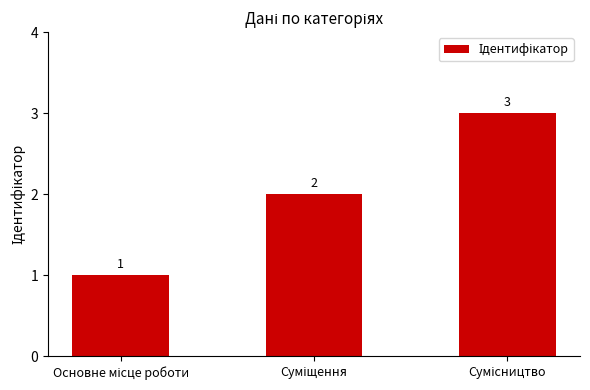

What is the sum of all values?

6